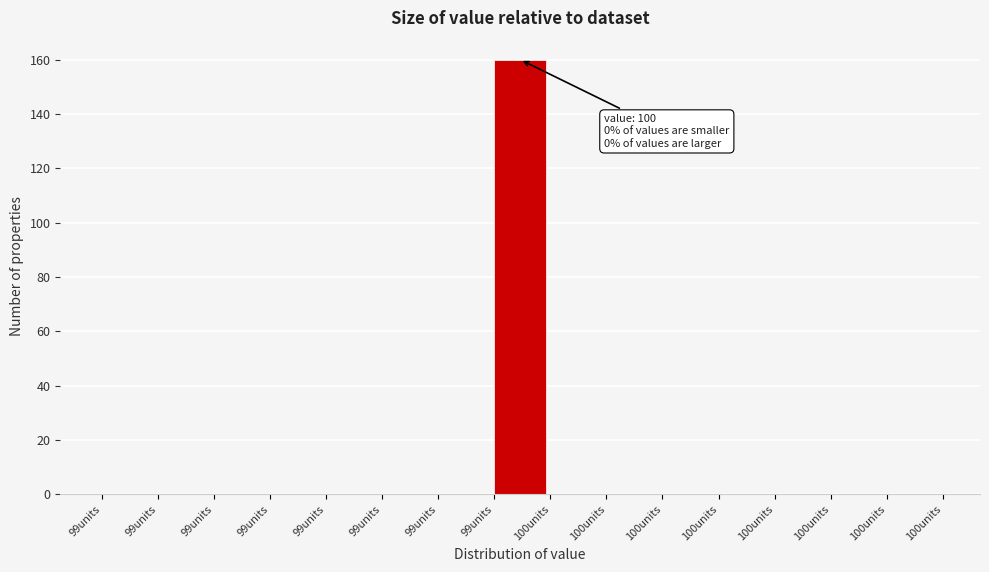

Count the number of data series in this chart.

1